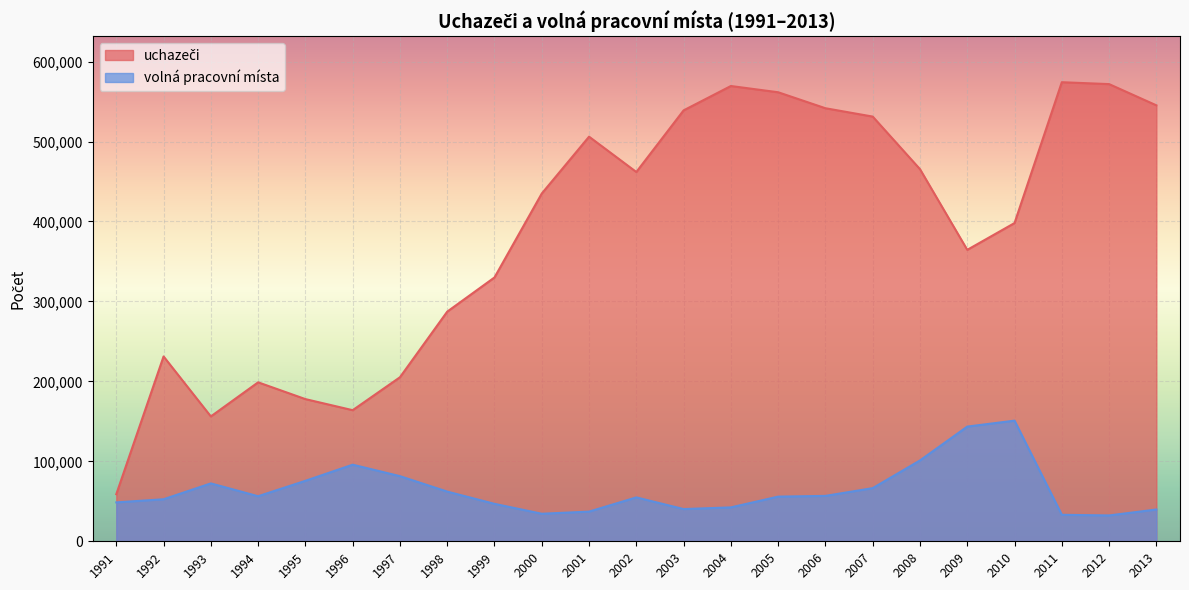

How many data points in volná pracovní místa are less than 55866?

11